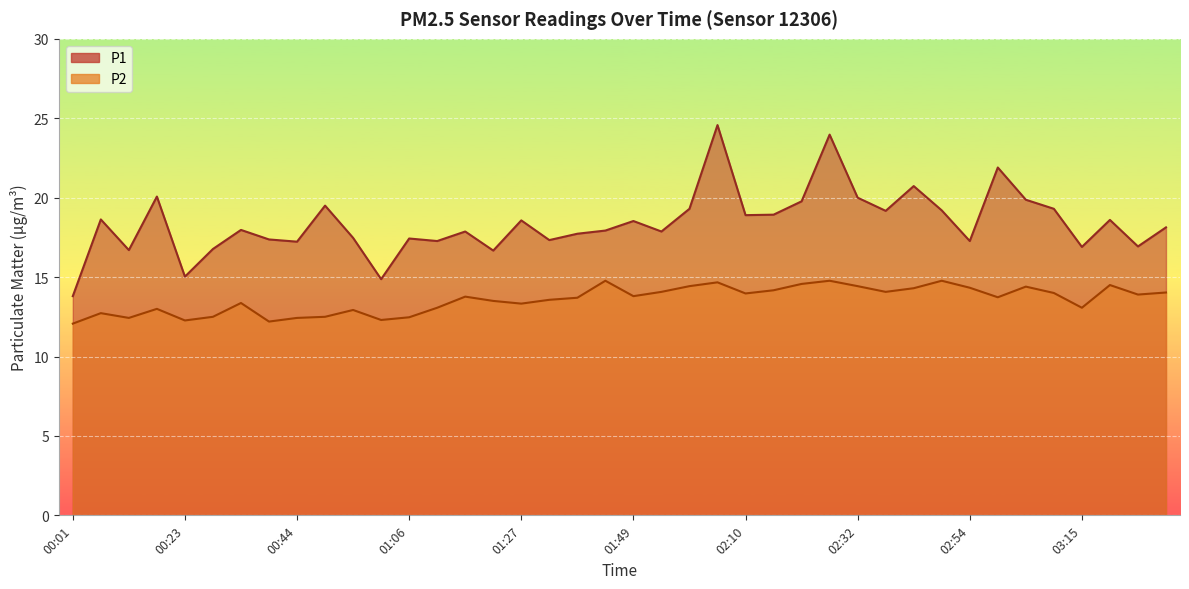

The value of P2 at 01:22 is 23.6. True or false?

False